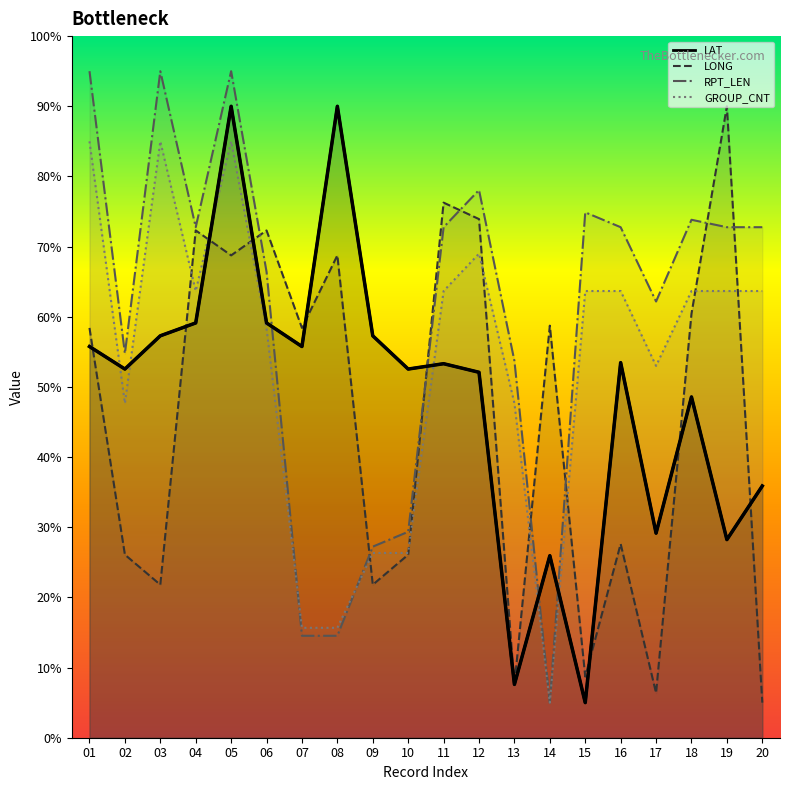

Does the chart display data point markers on the line(s)?

No